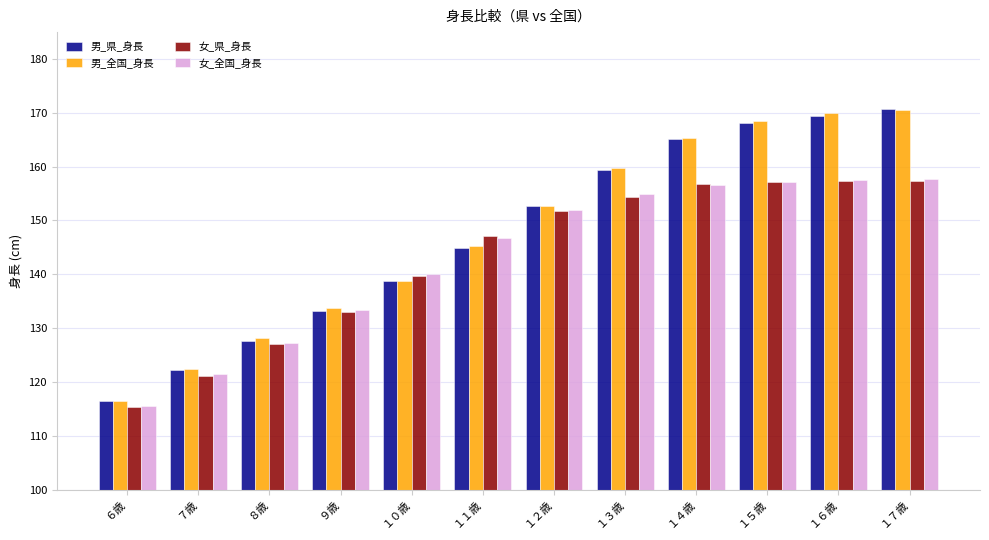

What is the total value across all series at ８歳?

510.0